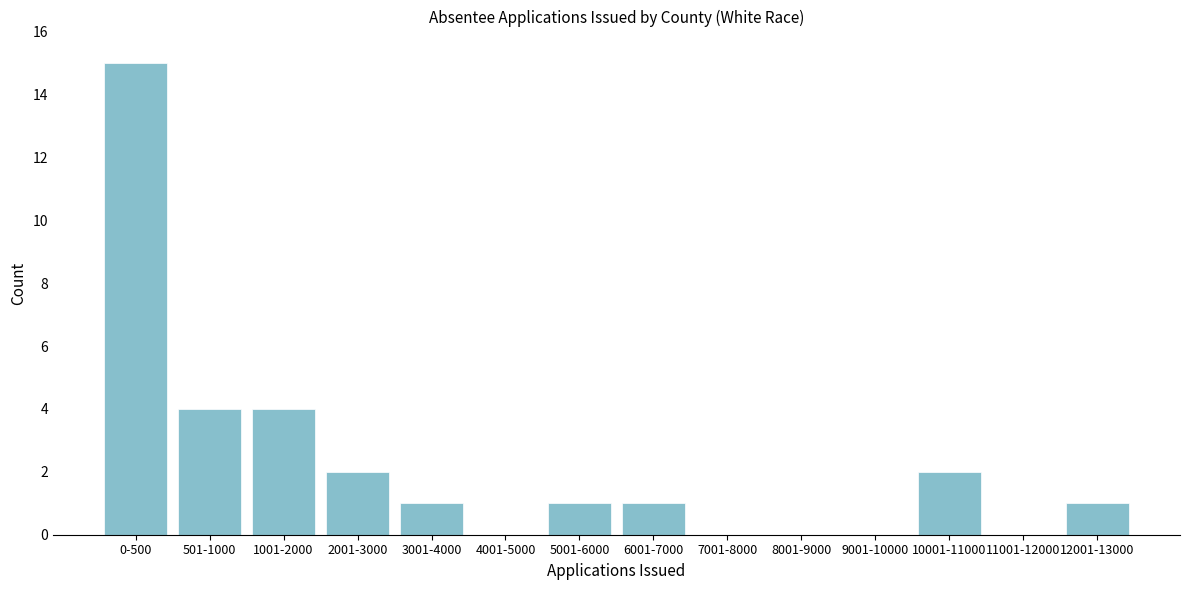

Reading left to right, extract all data points from this chart.

0-500=15	501-1000=4	1001-2000=4	2001-3000=2	3001-4000=1	4001-5000=0	5001-6000=1	6001-7000=1	7001-8000=0	8001-9000=0	9001-10000=0	10001-11000=2	11001-12000=0	12001-13000=1